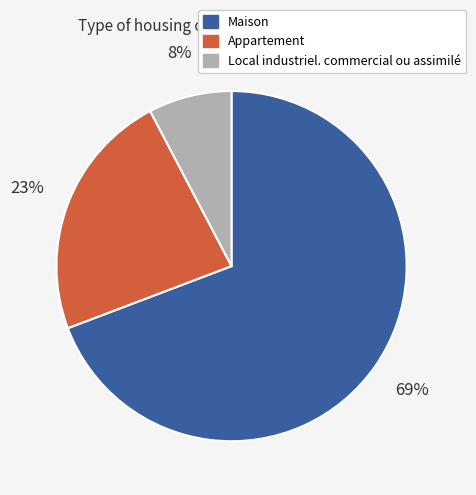

Which category accounts for the majority?

Maison